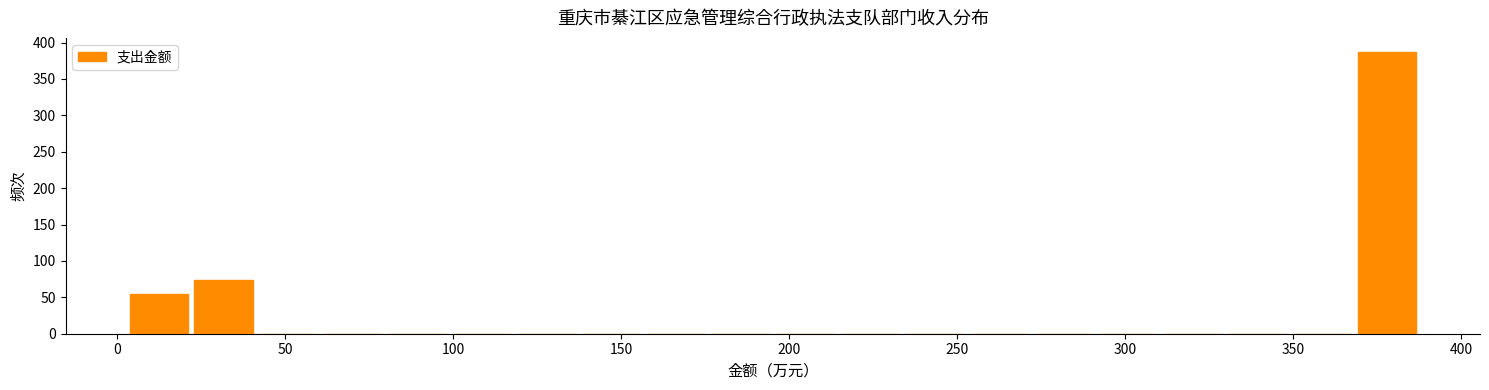

Read against the x-axis, roughly where is the centre of the tallest bar?

380